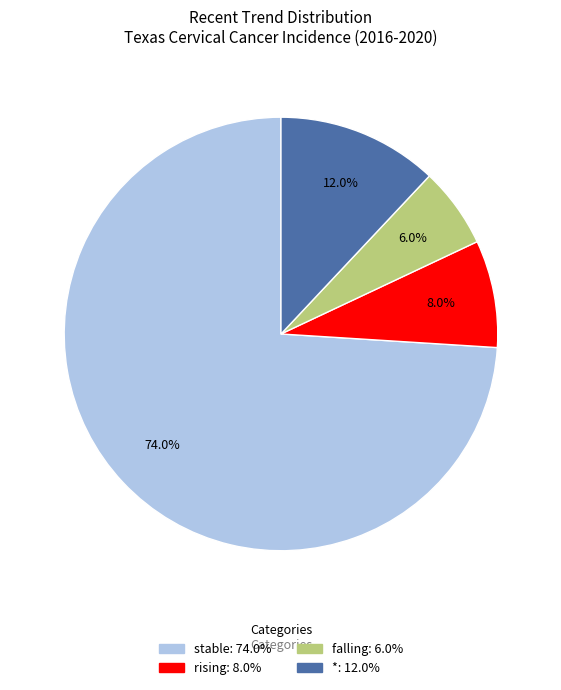

To the nearest percent, what percentage of the pie is *?

12%